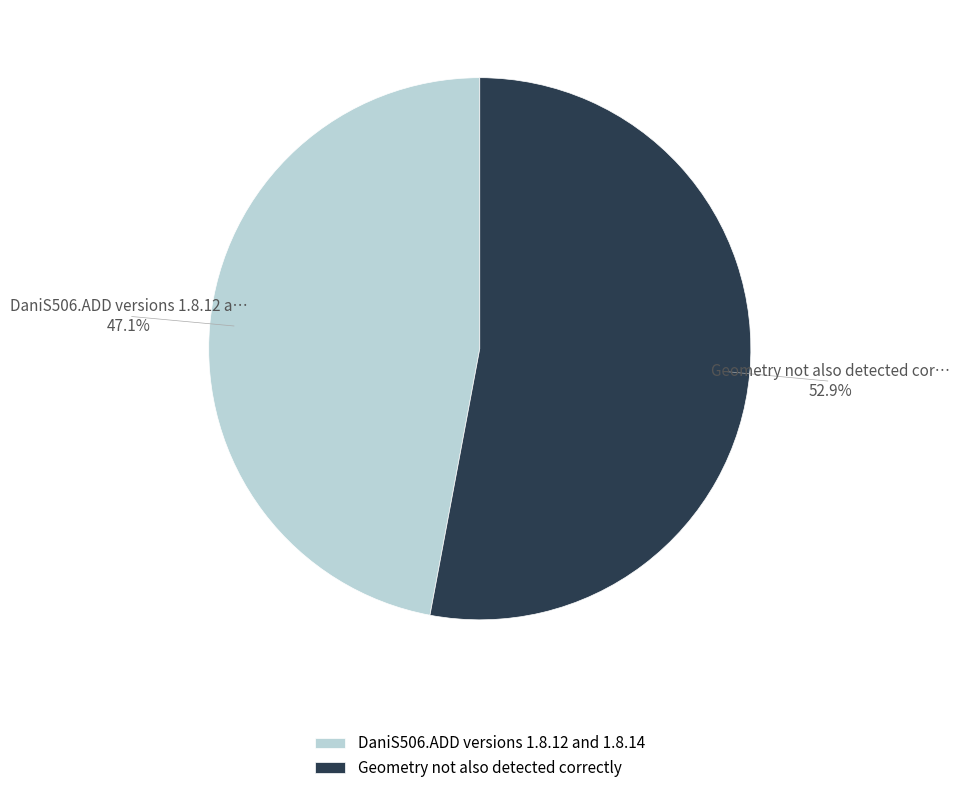

How many slices are in this pie chart?

2